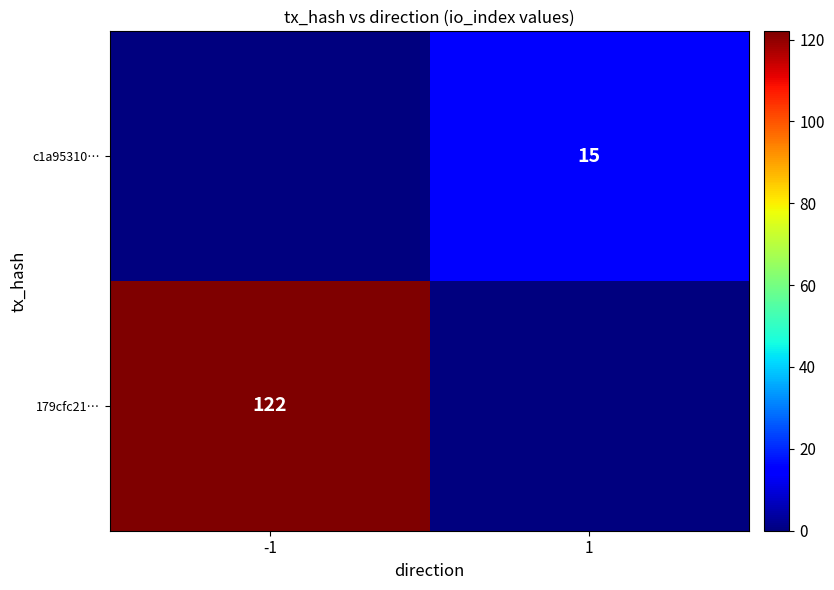

True or false: 179cfc21… has a value of 122 at -1.

True